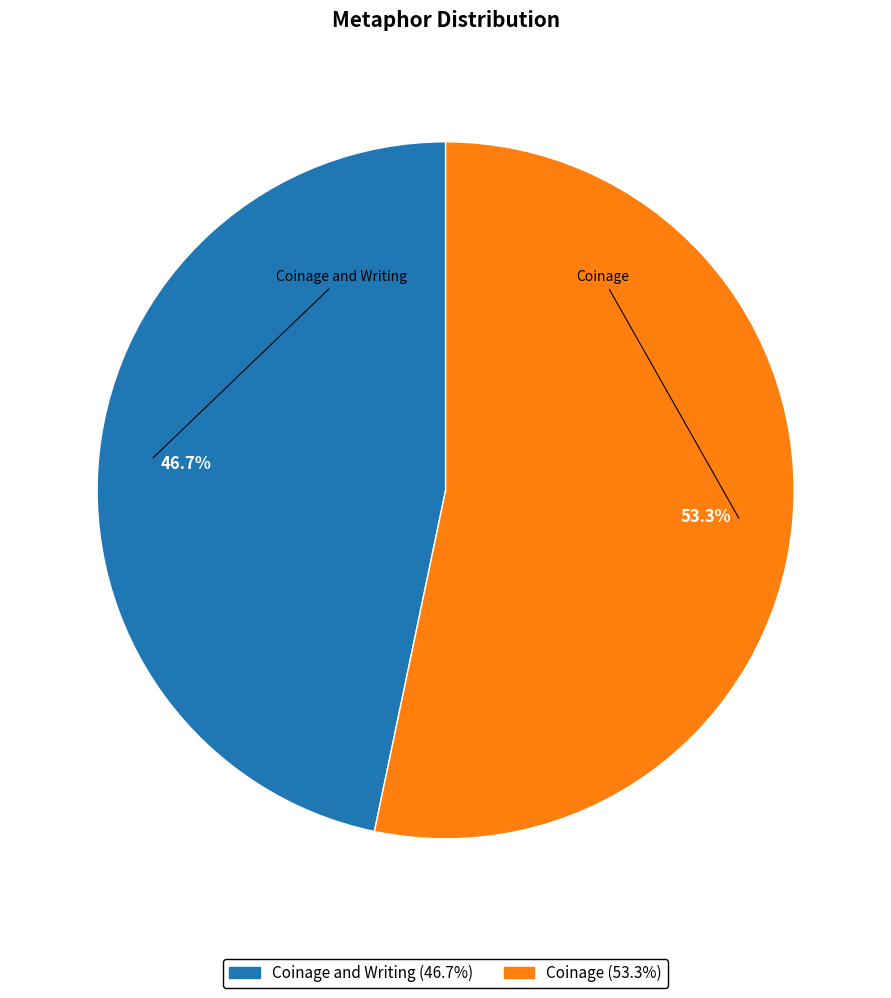

What is the ratio of the value at Coinage to the value at Coinage and Writing?

1.1